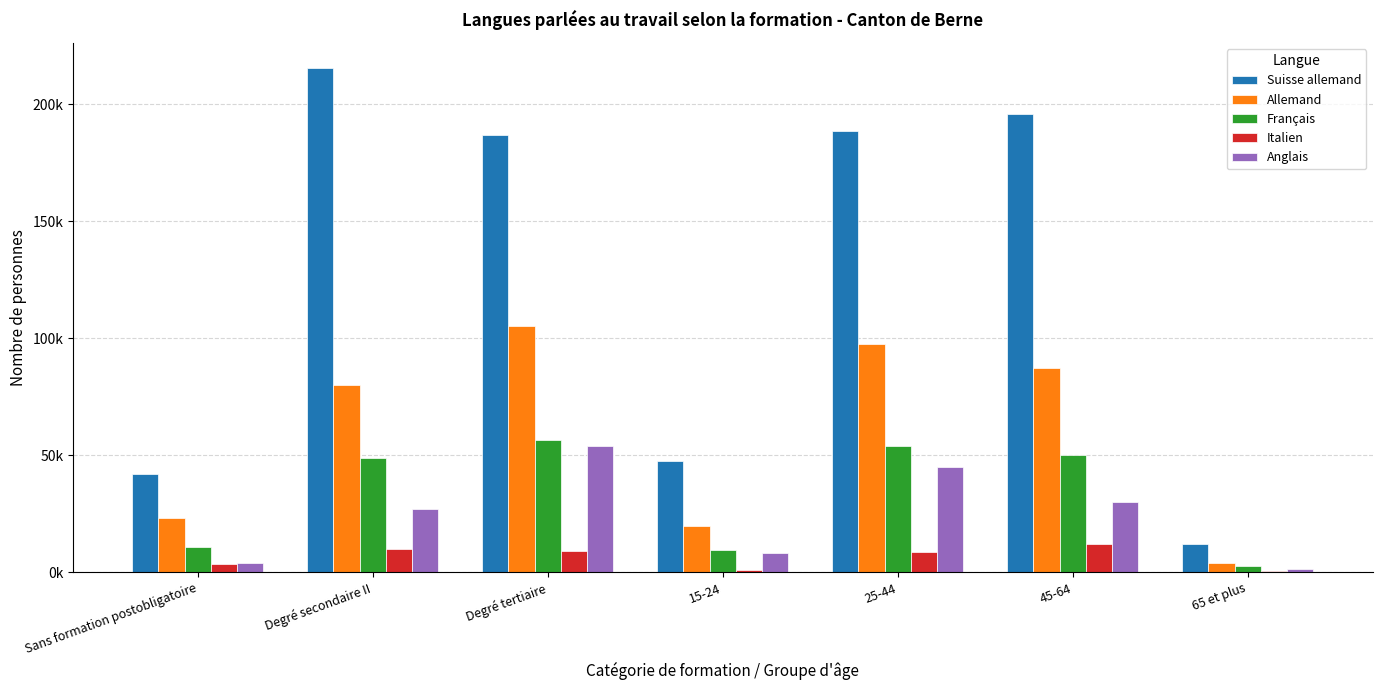

Does the chart contain stacked bars?

No